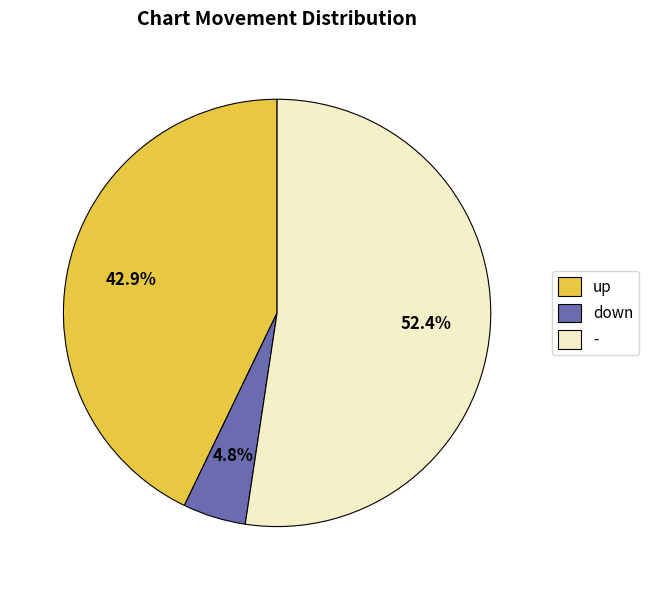

Rank the categories by value from highest to lowest.

-, up, down